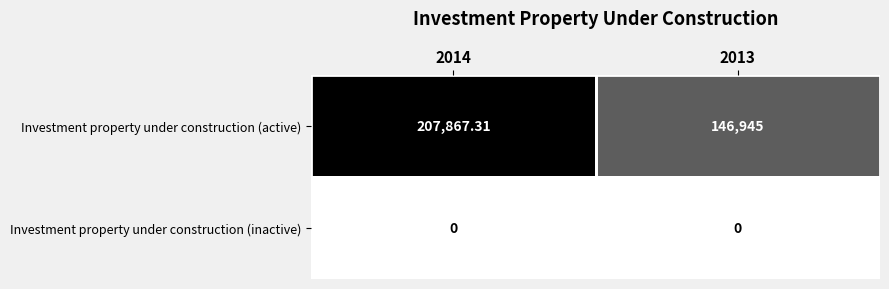

List the series in order of their peak value, lowest first.

Investment property under construction (inactive), Investment property under construction (active)